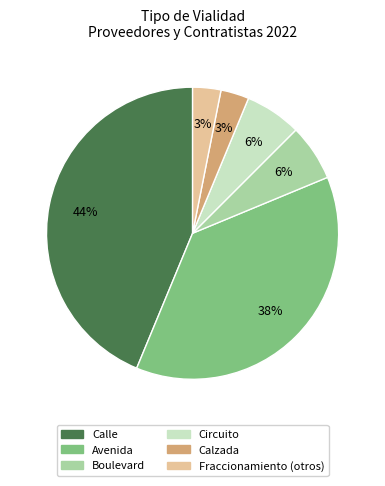

Which category has the biggest portion of the pie?

Calle